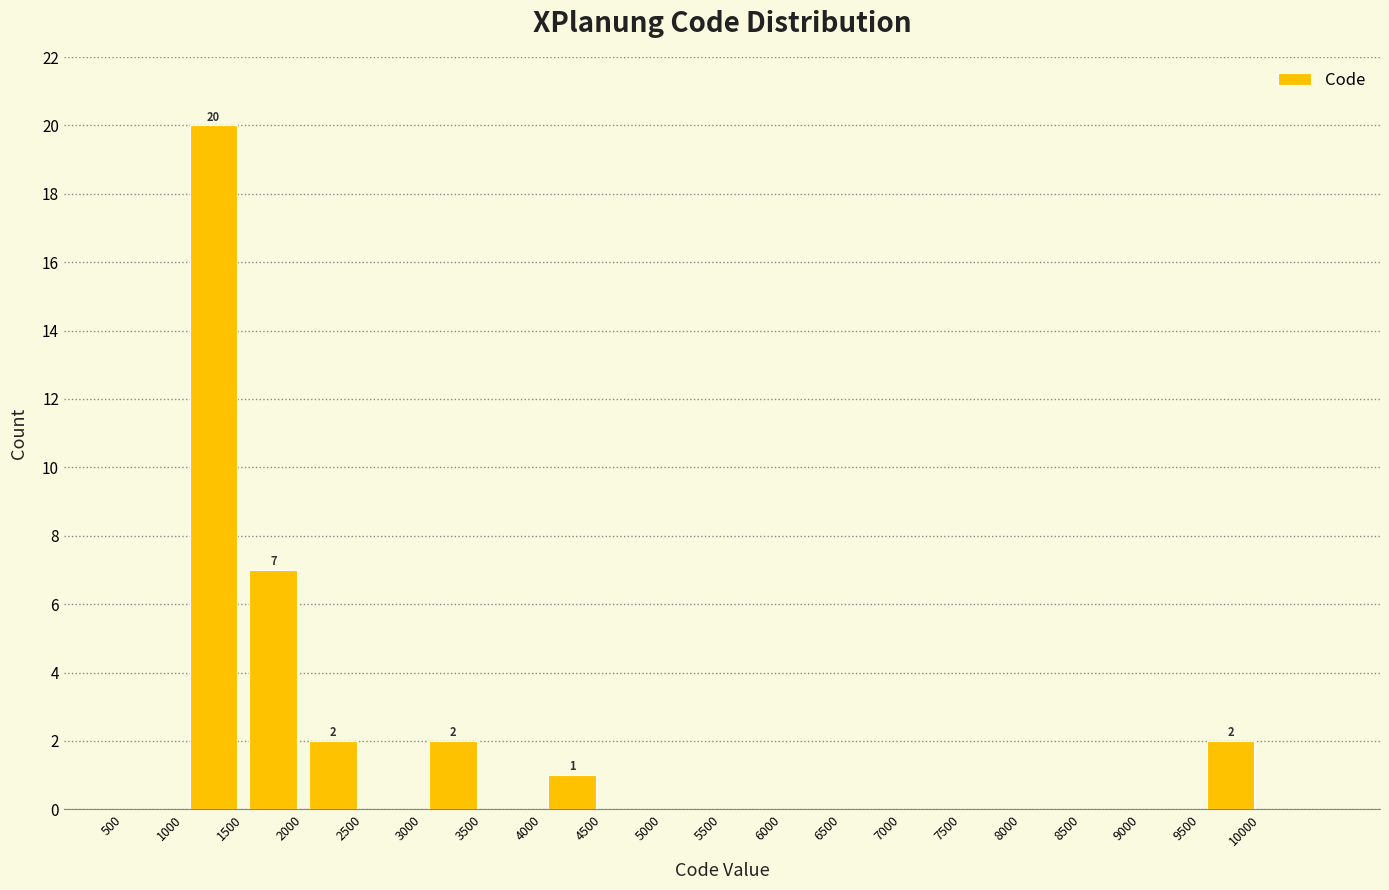

Which range on the x-axis has the tallest bar?

1000 to 1500